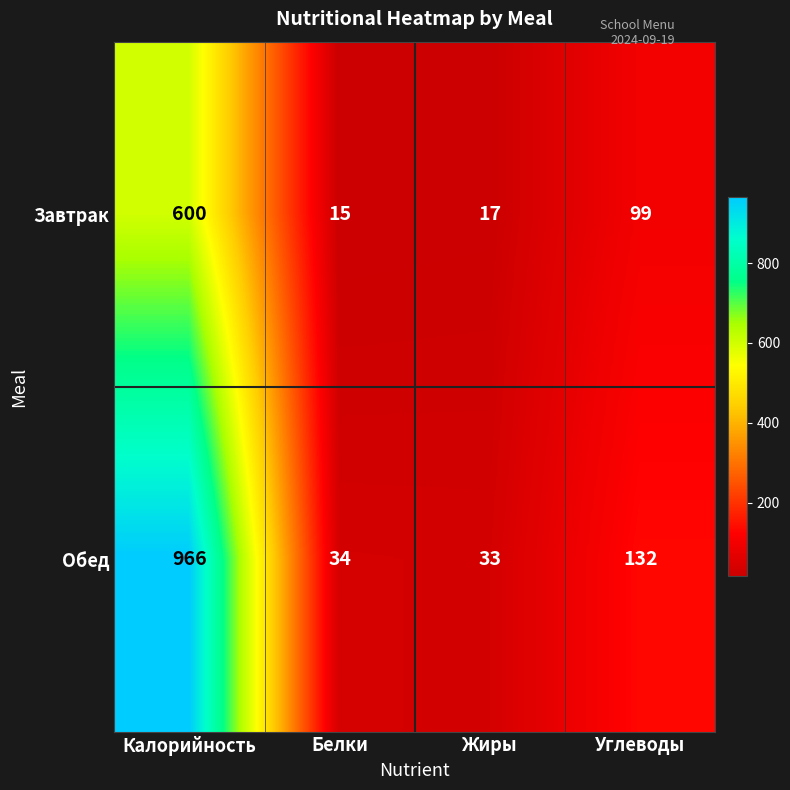

Reading right to left, transcribe all the data shown in this chart.

Завтрак: Углеводы=99	Жиры=17	Белки=15	Калорийность=600
Обед: Углеводы=132	Жиры=33	Белки=34	Калорийность=966